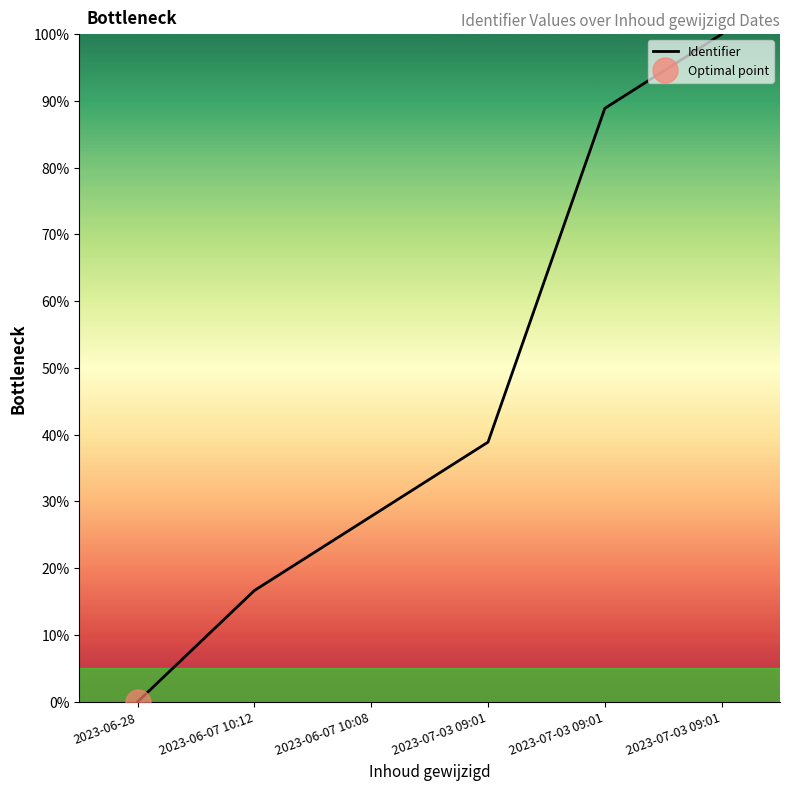

At which label does the data first exceed 38?

2023-07-03 09:01